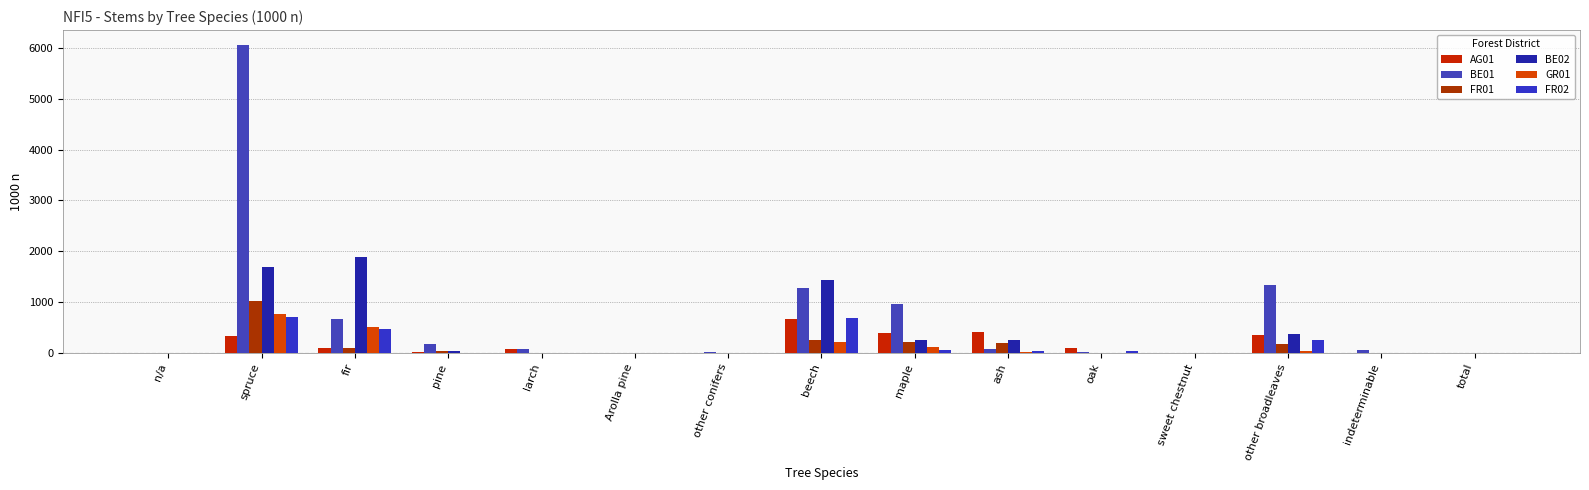

How many distinct data groups are displayed?

6